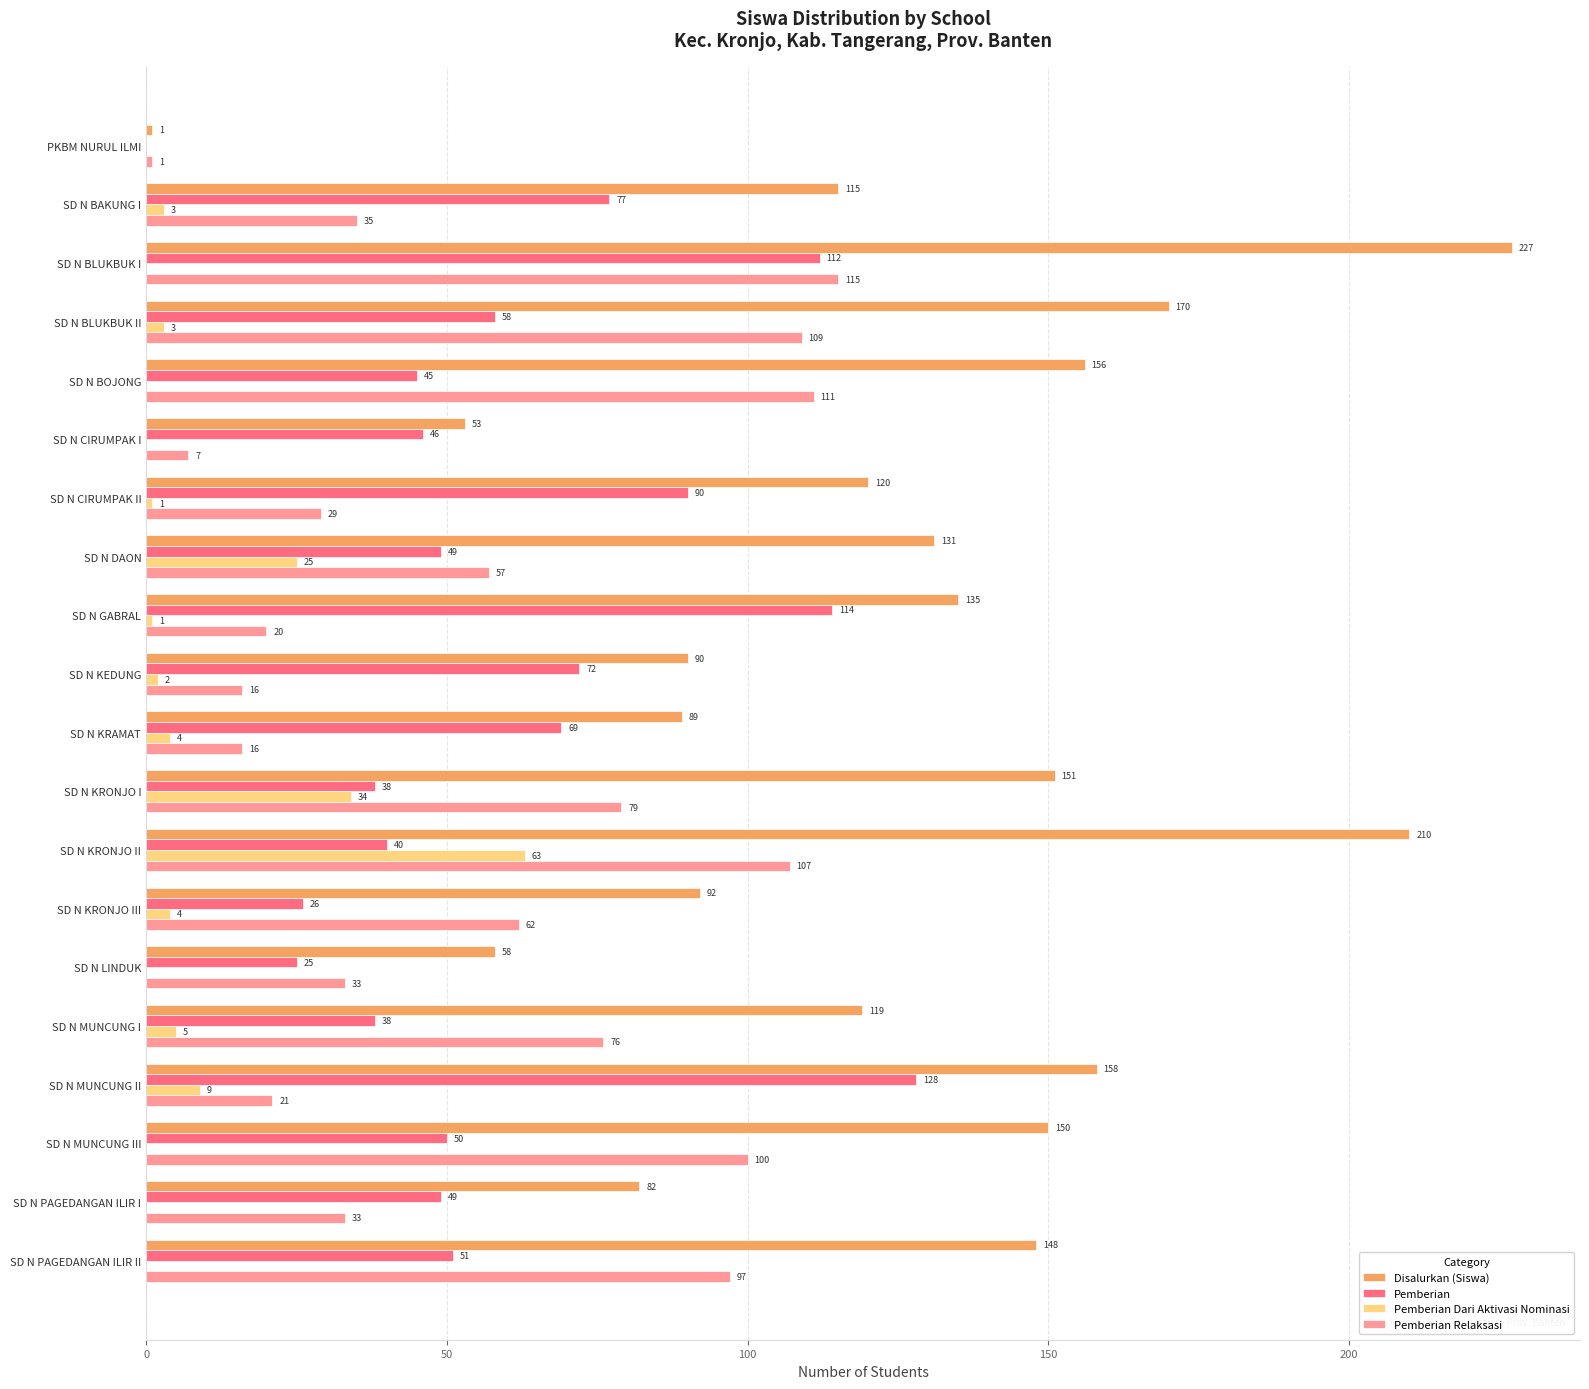

How many series are shown in this chart?

4